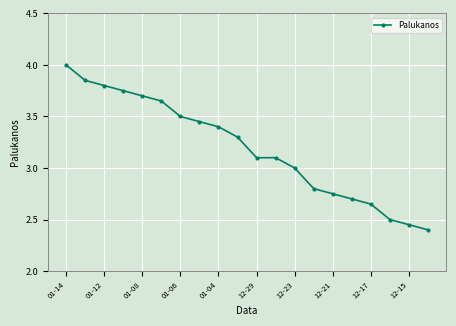

True or false: there are more than 2 points higher than both neighbors.

False